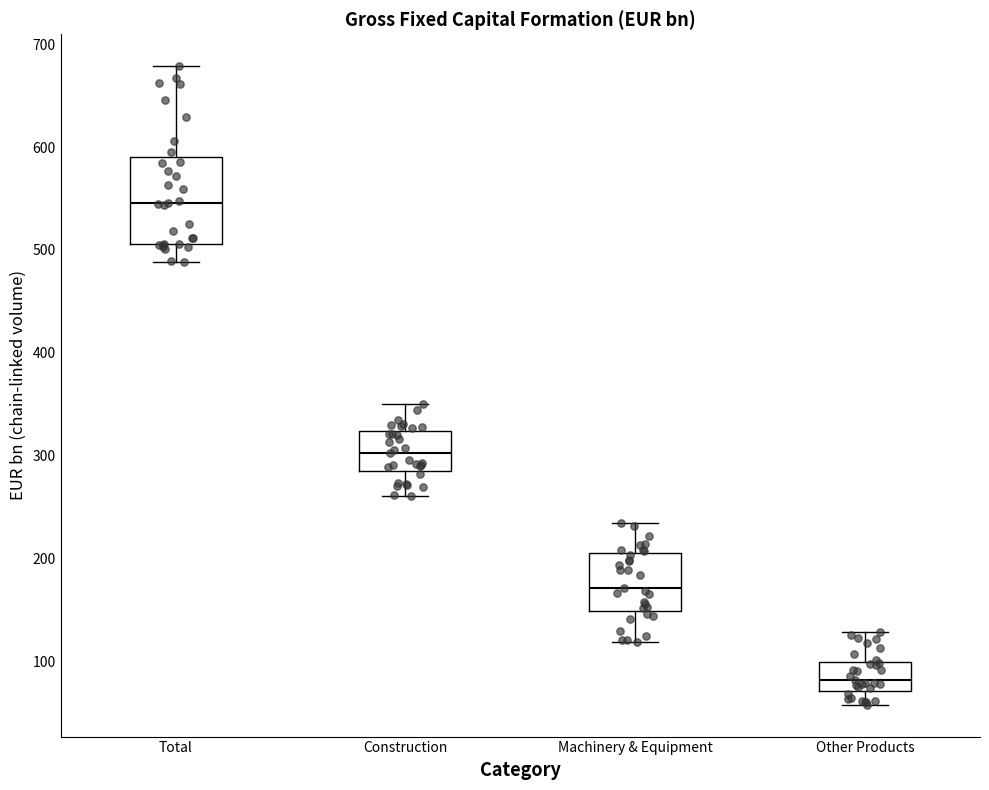

Reading left to right, transcribe this box plot: for each box, give where its median line is, the range the box spans, and where its two whiskers end, as read against the y-axis. The values are not printed on the chart, so give them approximately, as read against the axis.

Total: median 550, box 510 to 590, whiskers 490 to 680
Construction: median 300, box 290 to 320, whiskers 260 to 350
Machinery & Equipment: median 170, box 150 to 210, whiskers 120 to 230
Other Products: median 80, box 70 to 100, whiskers 60 to 130